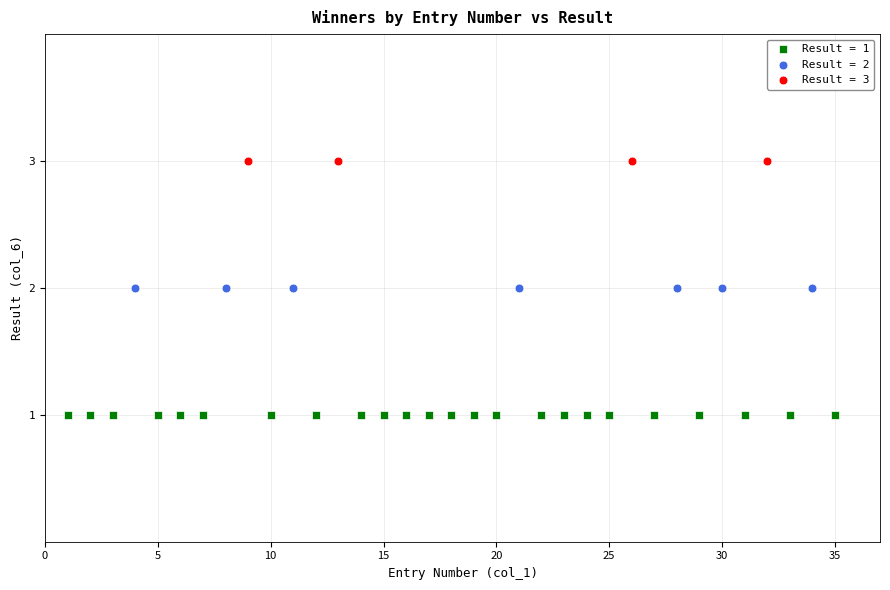

Which series contains the lowest Y value?

Result = 1